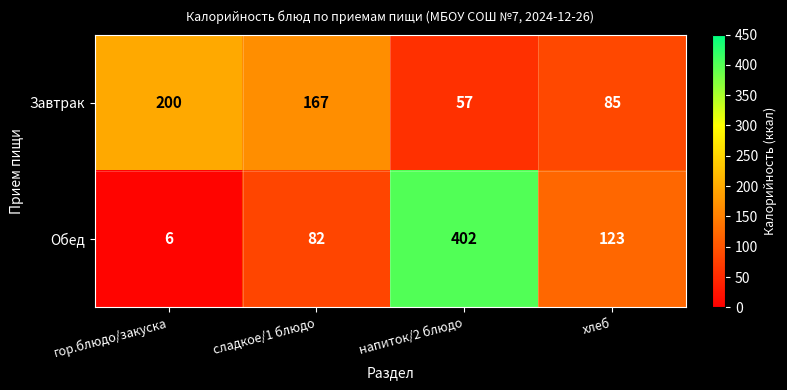

Which series has the widest spread of values?

Обед